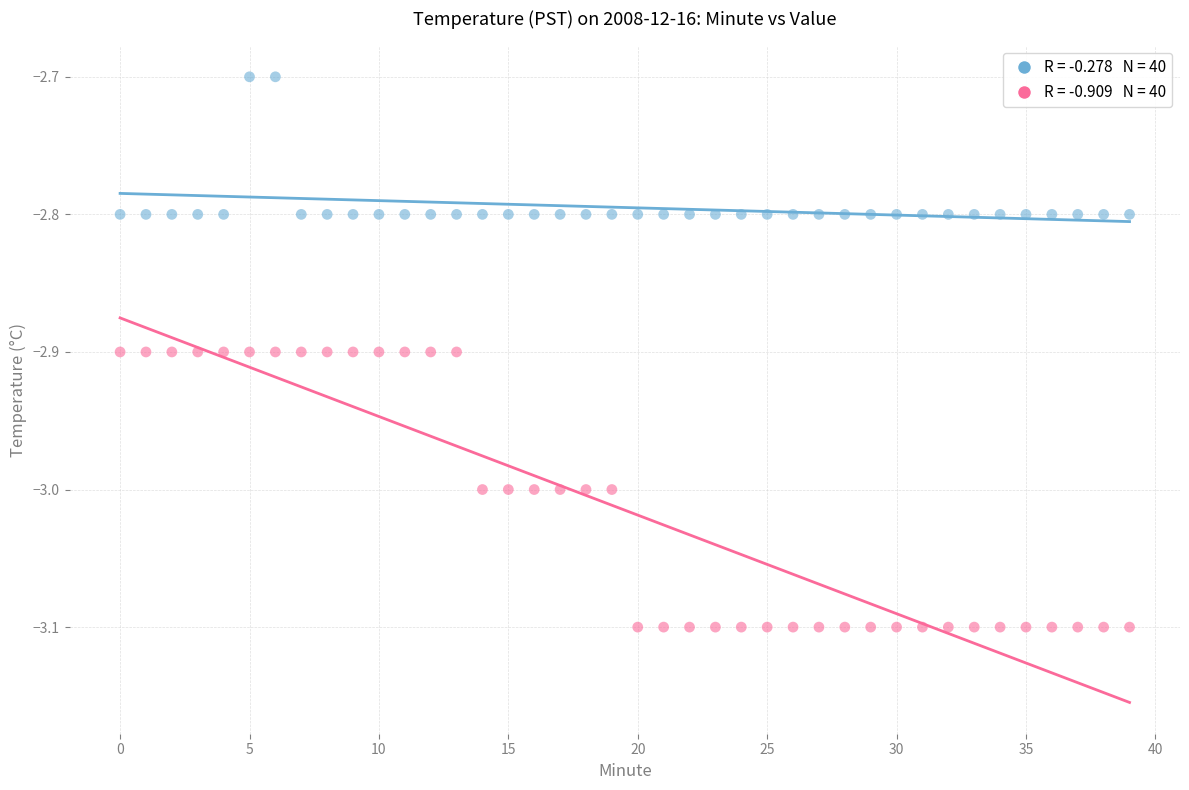

Across all data points, what is the range of Y values (max minus min)?

0.4